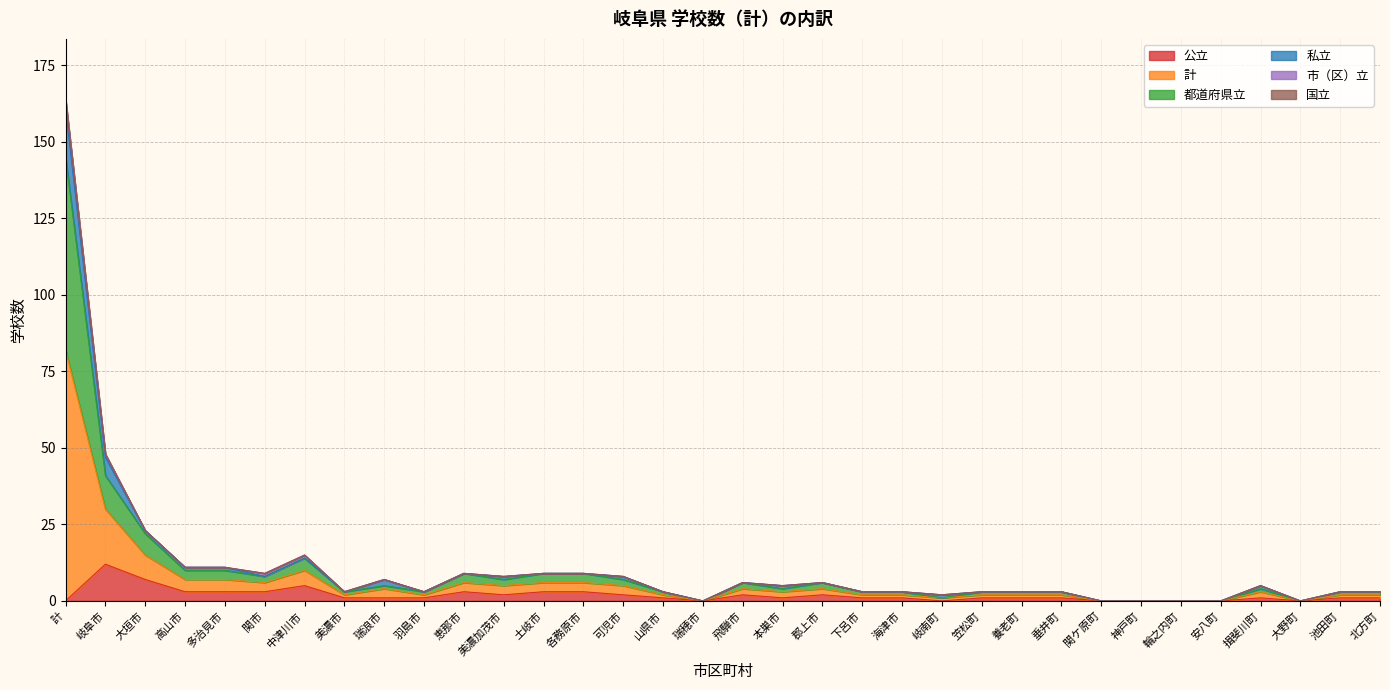

Does the chart have visible grid lines?

Yes